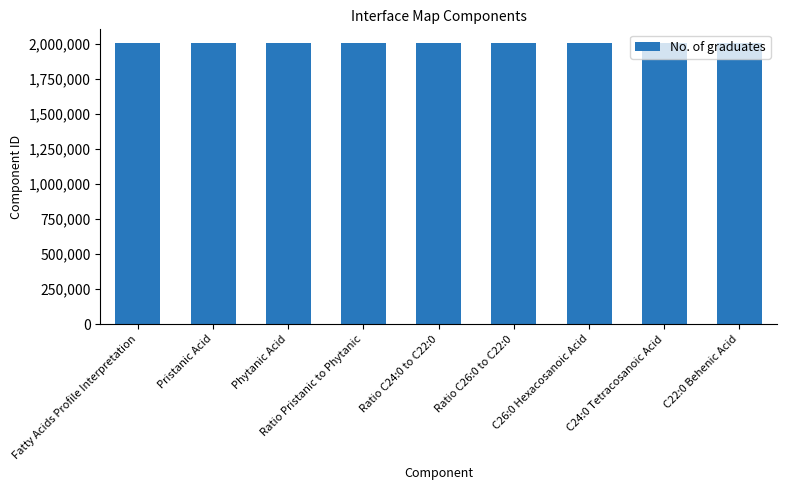

What is the maximum value shown in the chart?

2004262